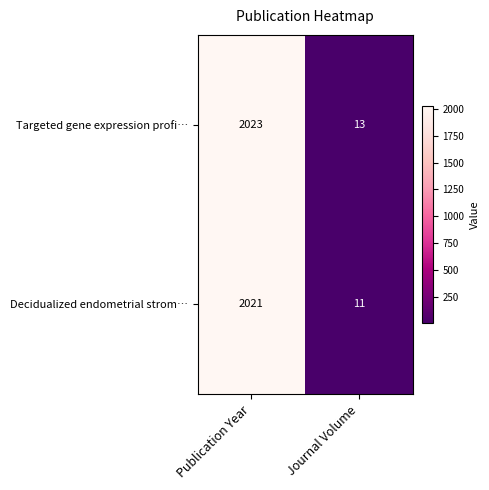

What is the approximate value of Decidualized endometrial strom… at Journal Volume?

11